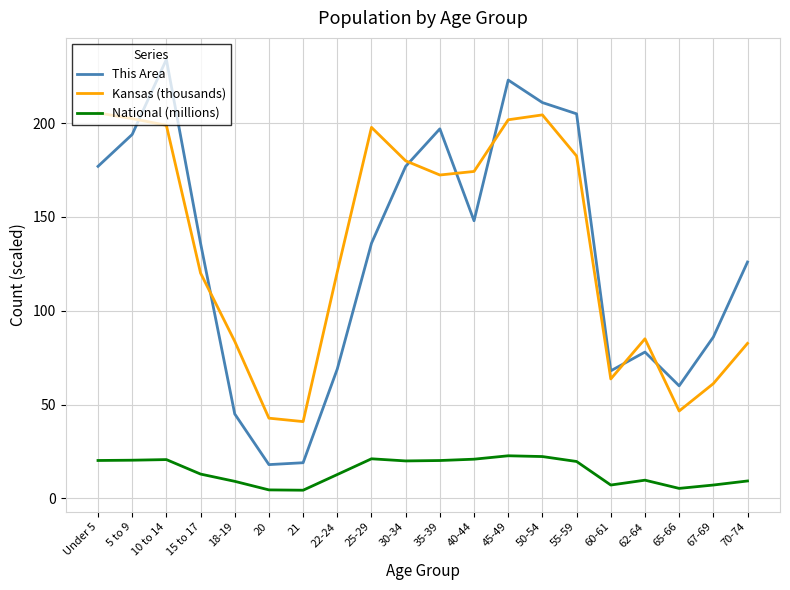

What is the total value across all series at 70-74?

217.9